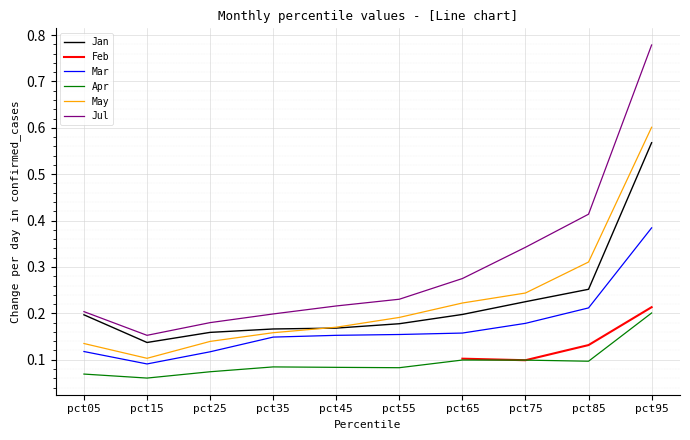

True or false: May has a value of 0.1 at pct45.

False